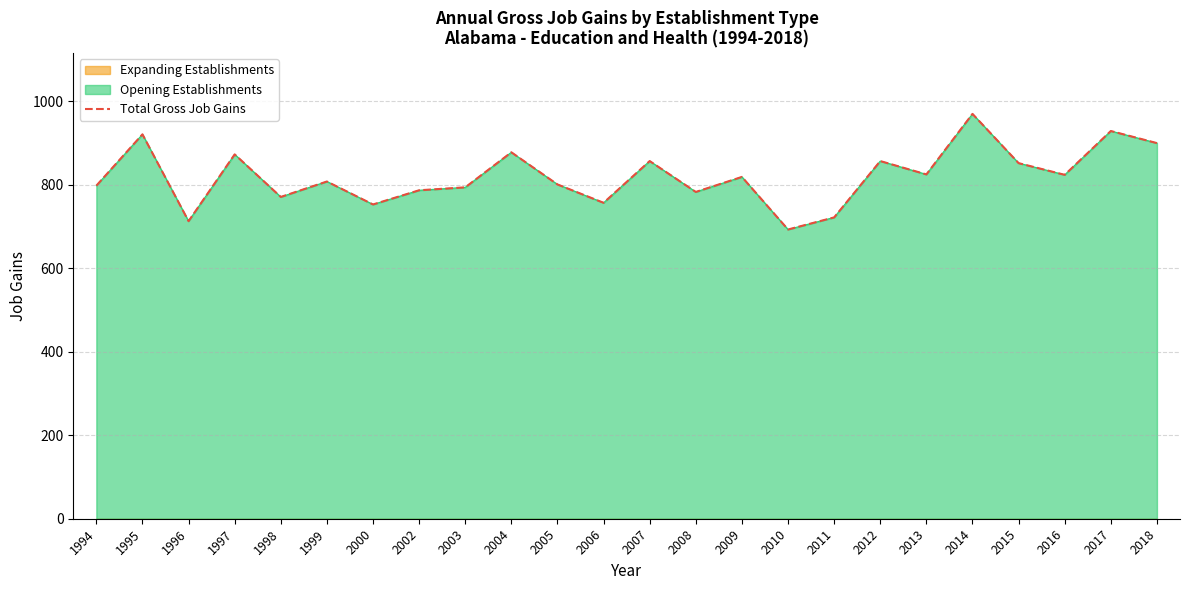

List the labels in order of value, largest first.

2014, 2017, 1995, 2018, 2004, 1997, 2007, 2012, 2015, 2013, 2016, 2009, 1999, 2005, 1994, 2003, 2002, 2008, 1998, 2006, 2000, 2011, 1996, 2010